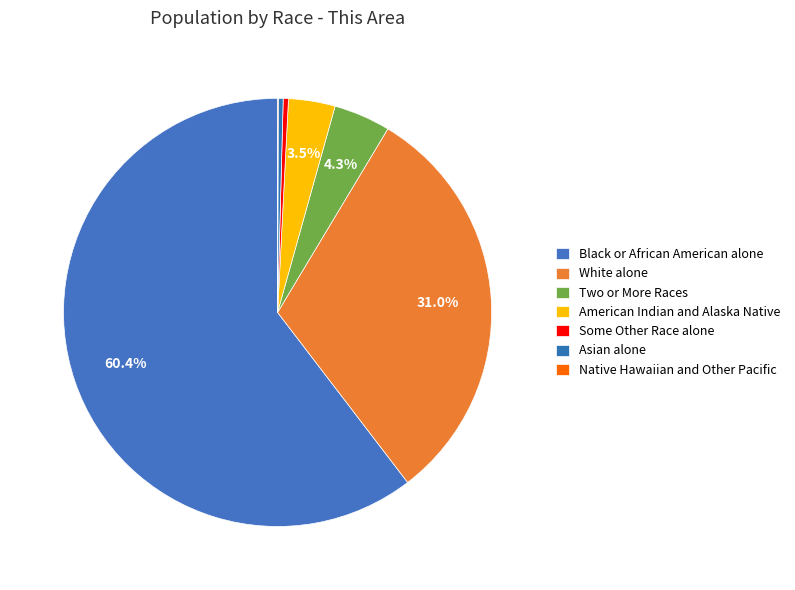

To the nearest percent, what is the combined percentage of Two or More Races and Asian alone?

5%